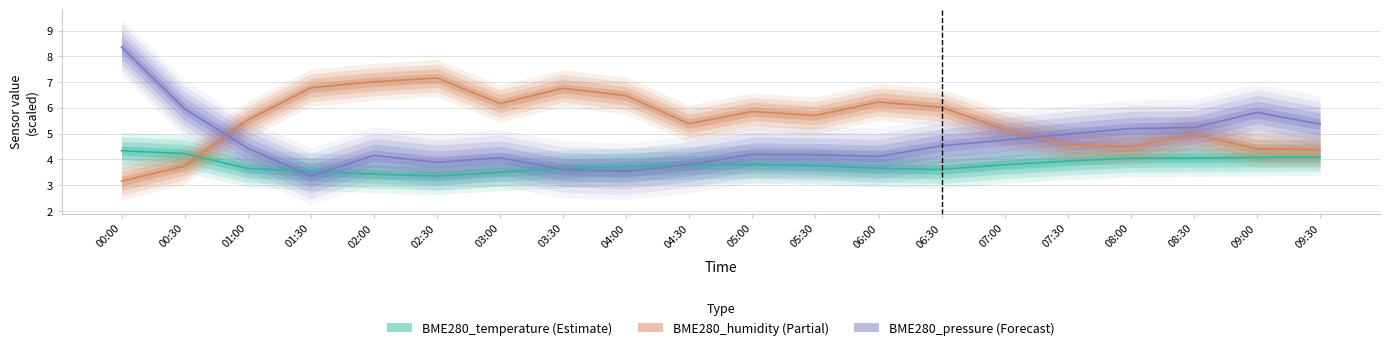

Rank the series by their average value, from lowest to highest.

BME280_temperature, BME280_pressure, BME280_humidity